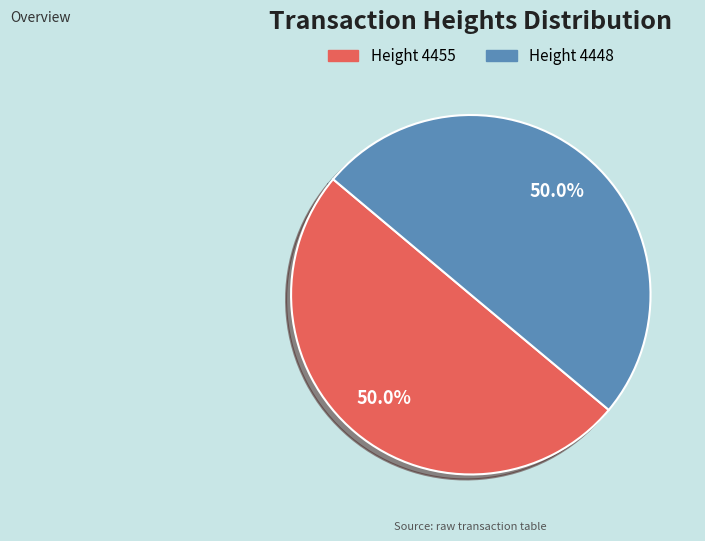

How many segments does this pie chart have?

2